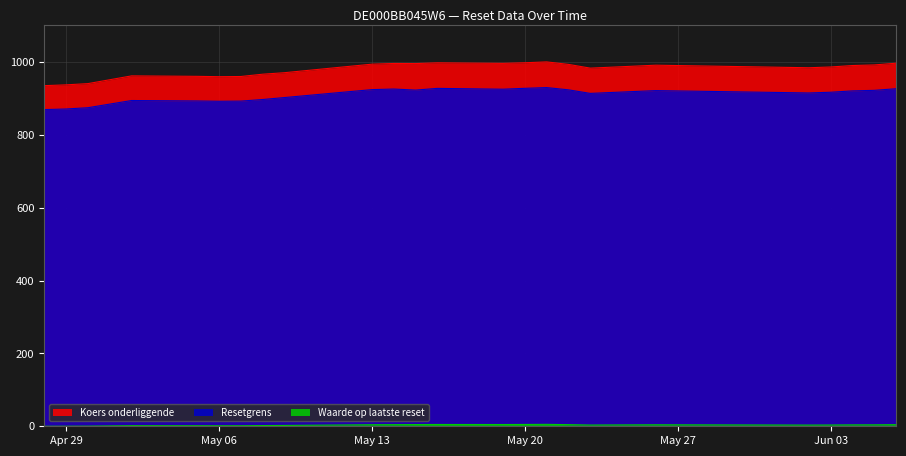

How many values in the Waarde op laatste reset series are below 3?

9